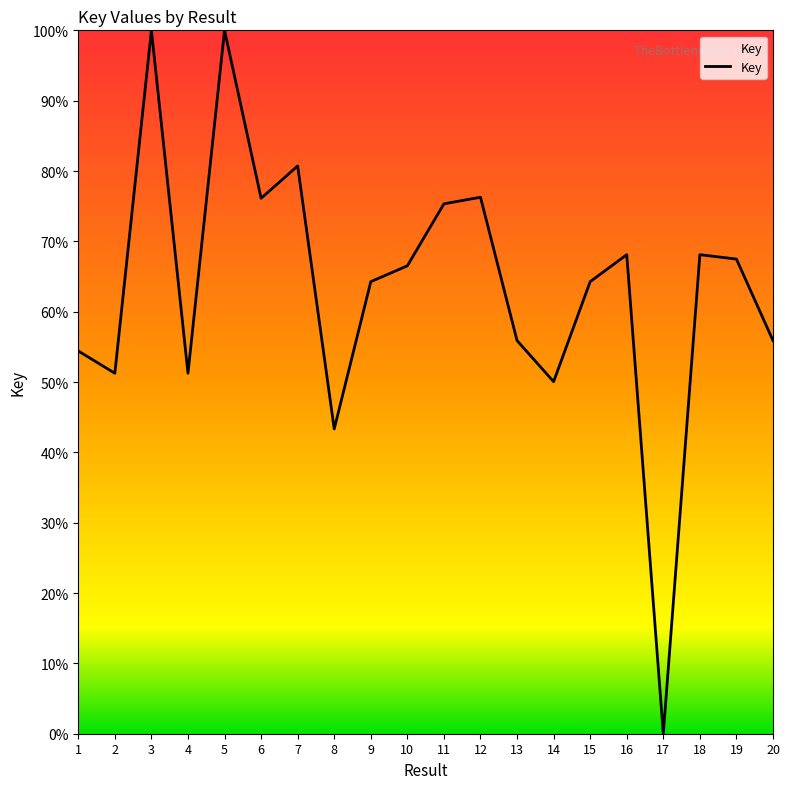

Is it true that the value at 11 is 75.3?

True